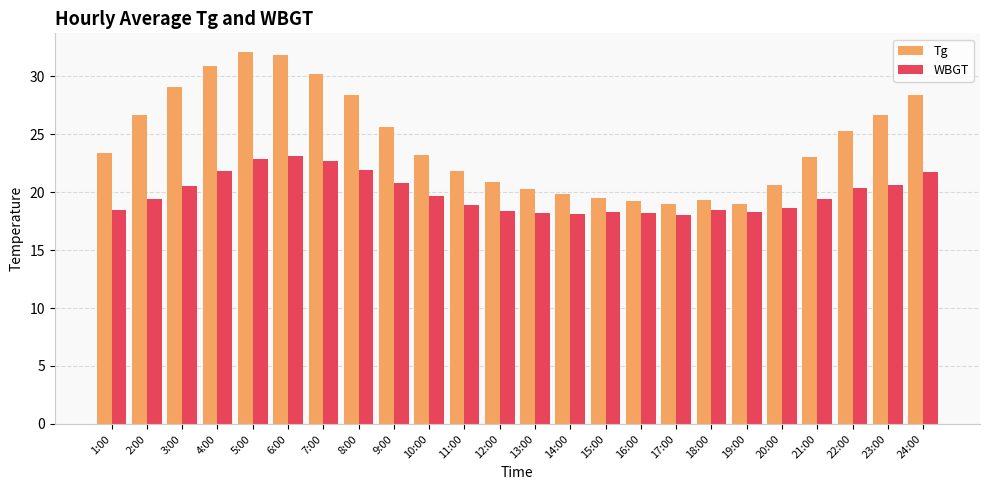

What are all the series names shown in the legend?

Tg, WBGT